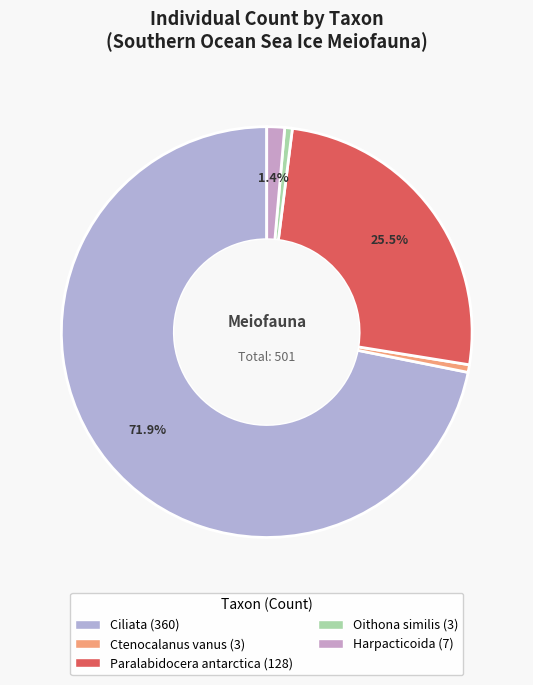

Which category has the biggest portion of the pie?

Ciliata